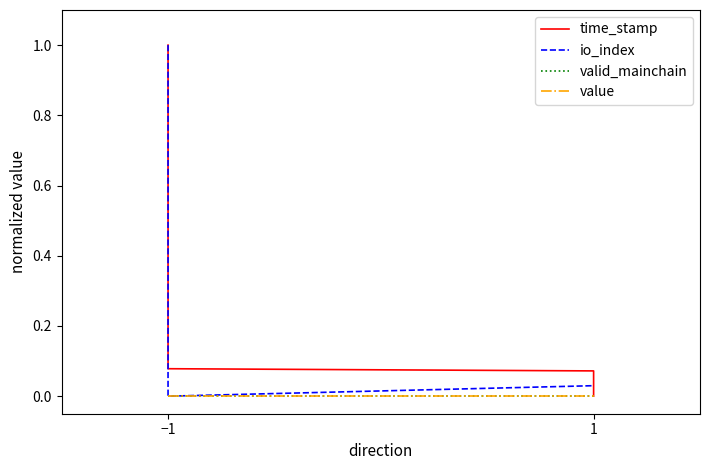

Which series has the widest spread of values?

time_stamp